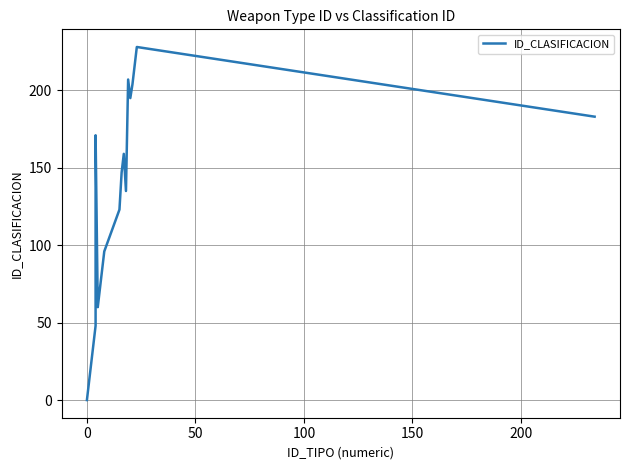

What is the sum of all values?

2400